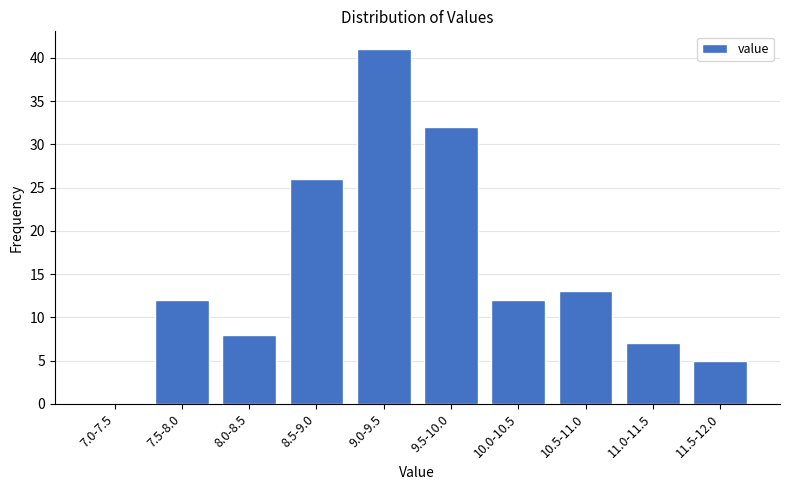

Reading right to left, what are all the values shown in this chart?

11.5-12.0=5	11.0-11.5=7	10.5-11.0=13	10.0-10.5=12	9.5-10.0=32	9.0-9.5=41	8.5-9.0=26	8.0-8.5=8	7.5-8.0=12	7.0-7.5=0